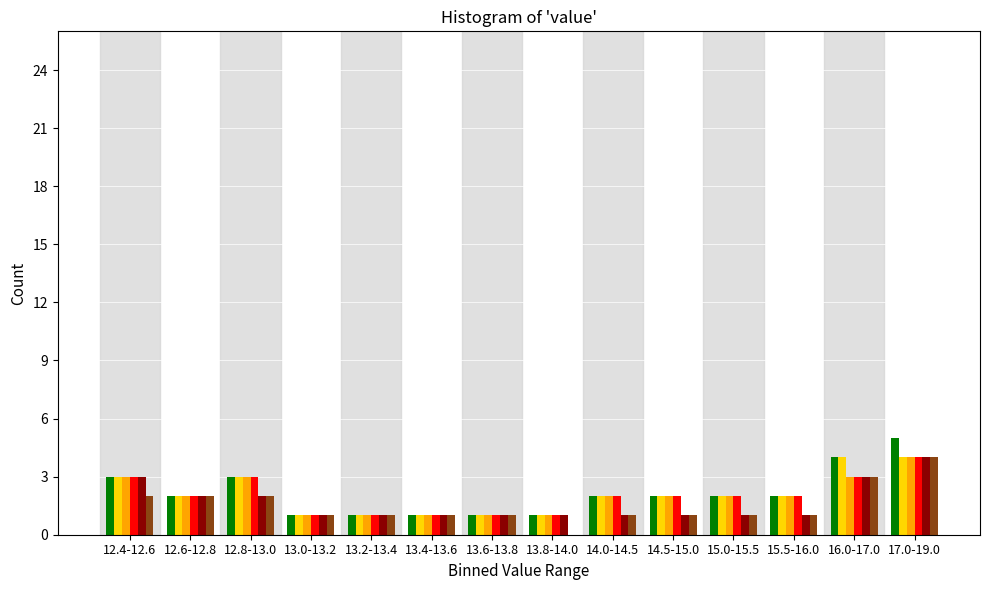

What is the total value across all series at 13.4-13.6?

6